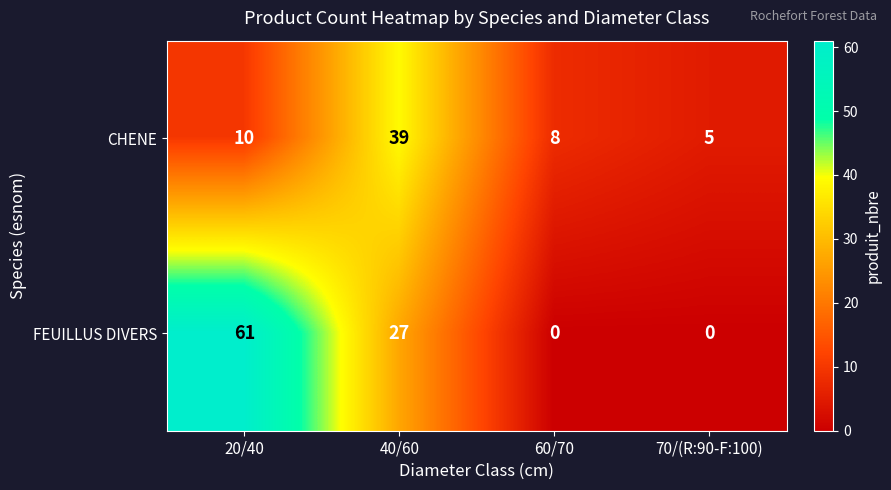

At which category does the chart reach its peak across all series?

20/40